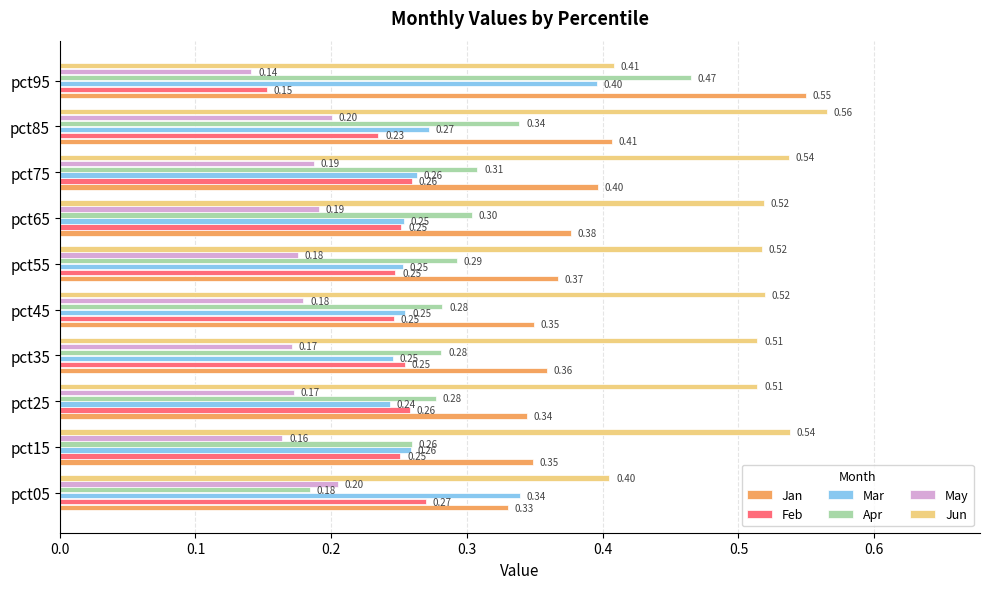

How many series are shown in this chart?

6